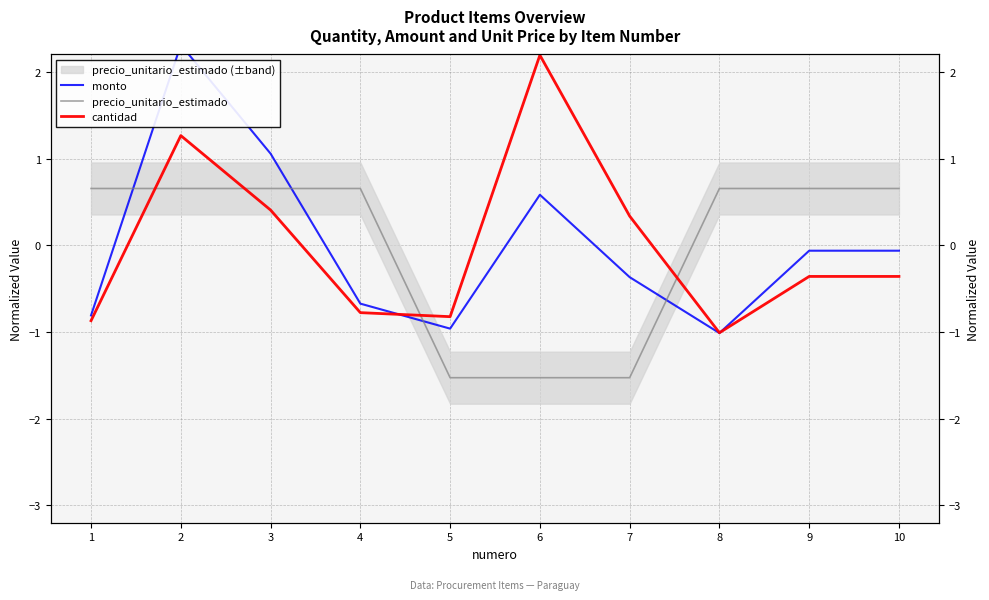

Rank the series by their maximum value, from lowest to highest.

precio_unitario_estimado, cantidad, monto